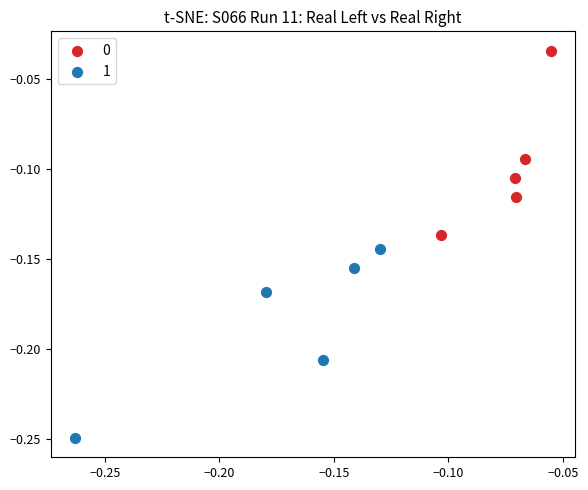

Which series has the largest Y range (max minus min)?

1